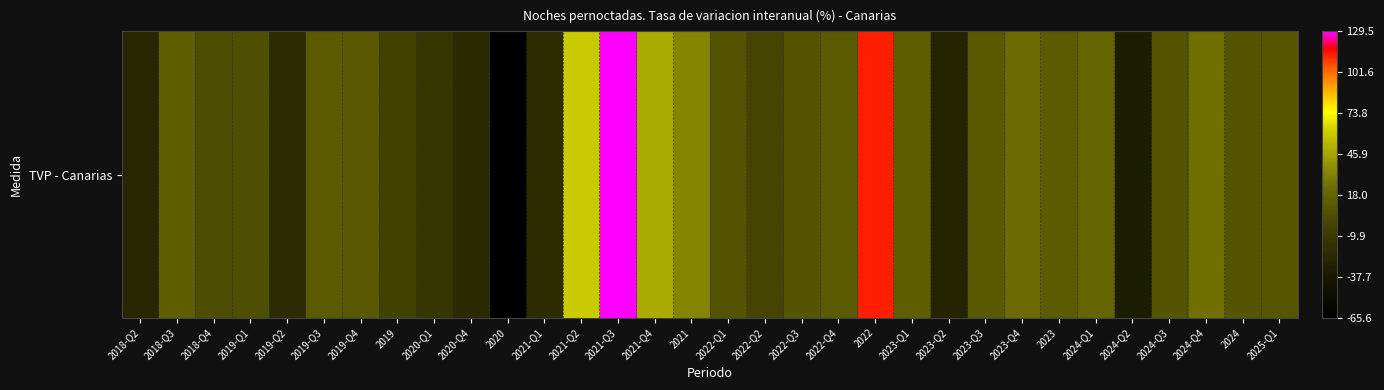

List the labels in order of value, largest first.

2021-Q3, 2022, 2021-Q2, 2021-Q4, 2021, 2024-Q4, 2023-Q4, 2024-Q1, 2018-Q3, 2023-Q1, 2023, 2019-Q3, 2022-Q4, 2023-Q3, 2019-Q4, 2025-Q1, 2024-Q3, 2022-Q3, 2024, 2022-Q1, 2019-Q1, 2018-Q4, 2022-Q2, 2019, 2020-Q1, 2021-Q1, 2019-Q2, 2020-Q4, 2018-Q2, 2023-Q2, 2024-Q2, 2020